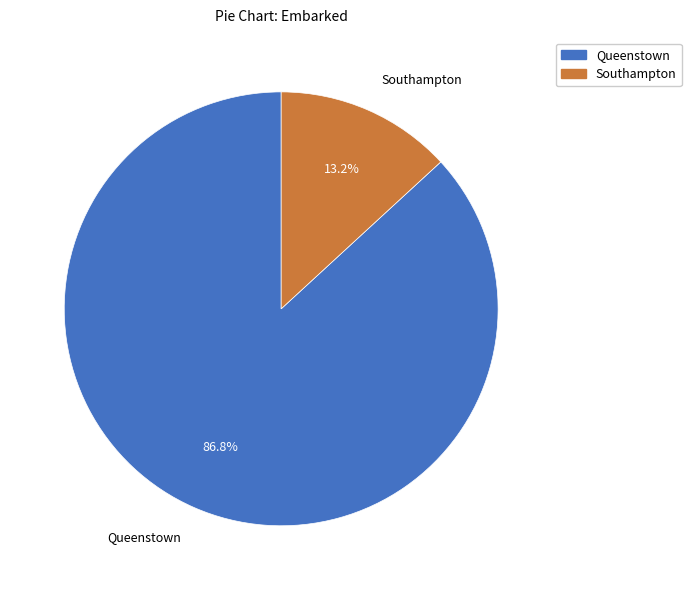

Approximately how many times larger is the value at Queenstown compared to Southampton?

6.6